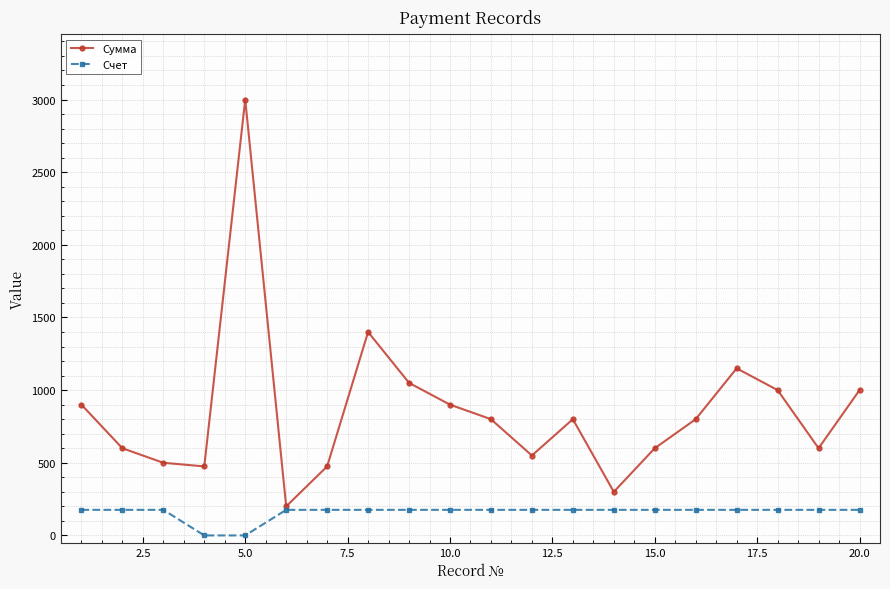

How many lines are shown in the chart?

2